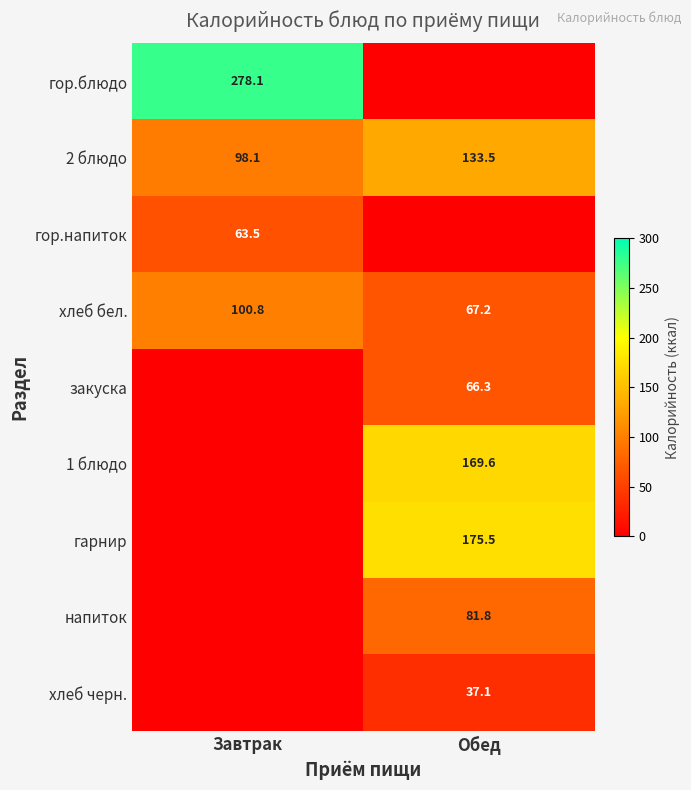

At which category is the sum across all series the highest?

Обед